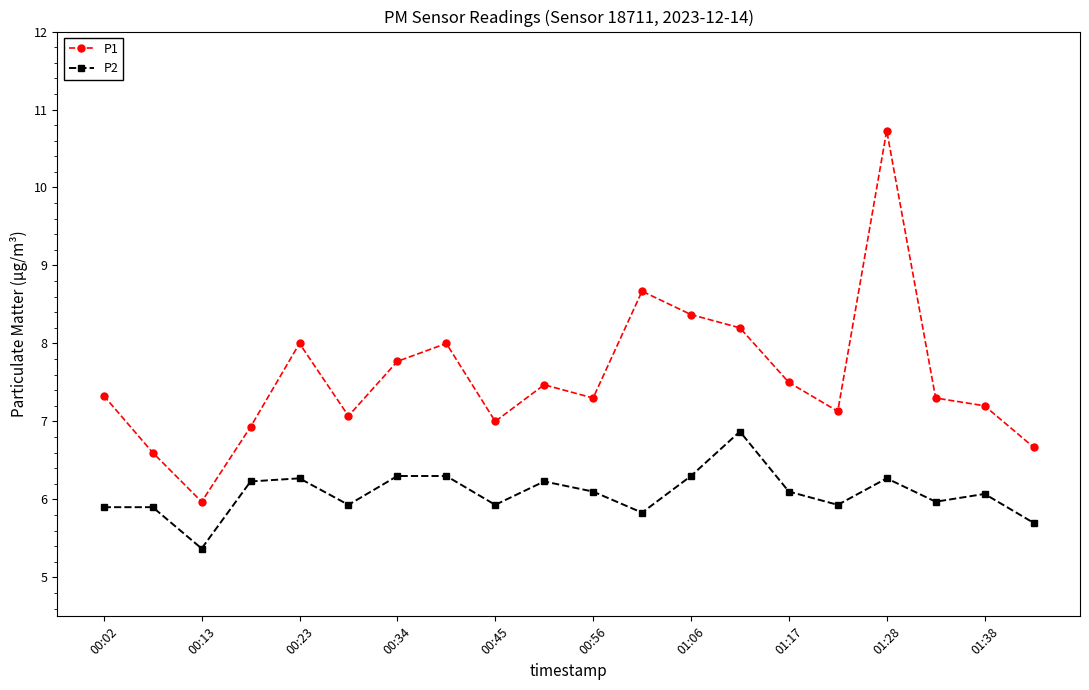

Which series has the largest range (max minus min)?

P1